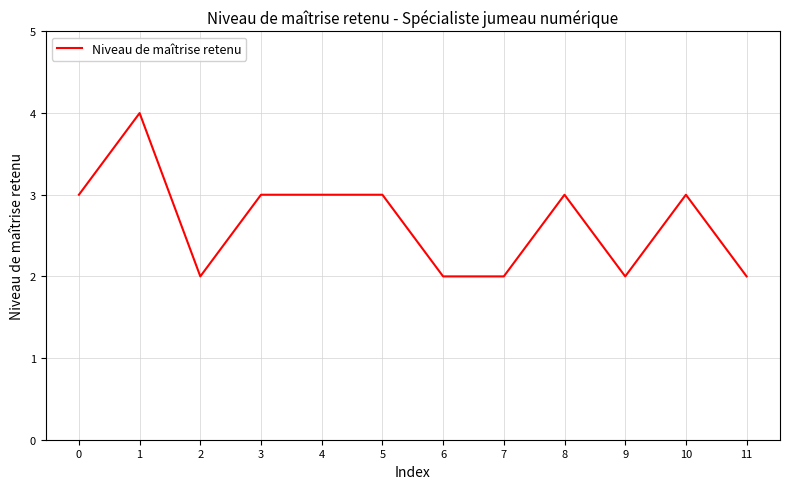

How many categories are shown in the chart?

12